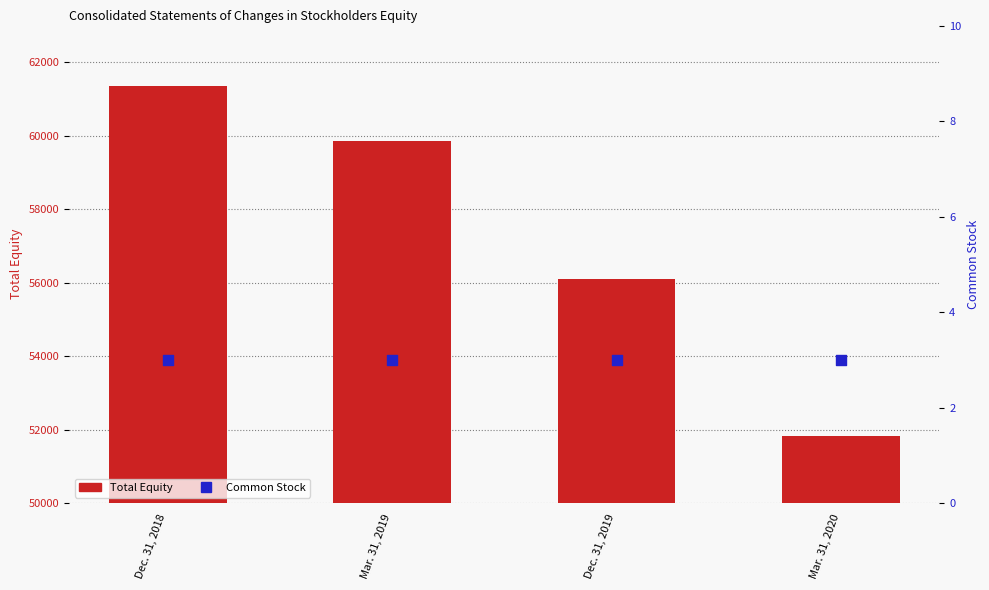

Which series contains the lowest Y value?

Common Stock